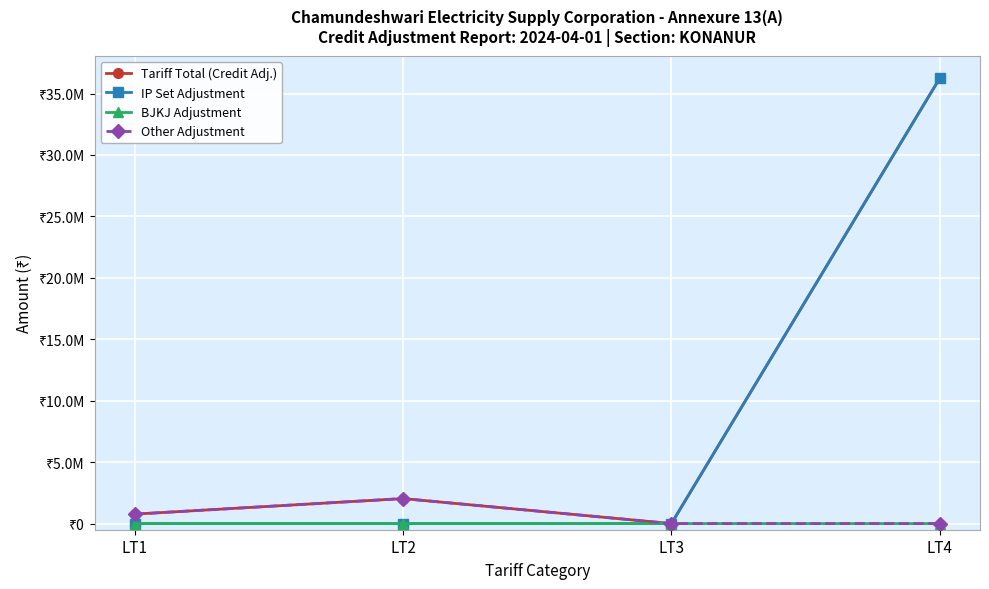

Is this an area chart (filled region under the line)?

No